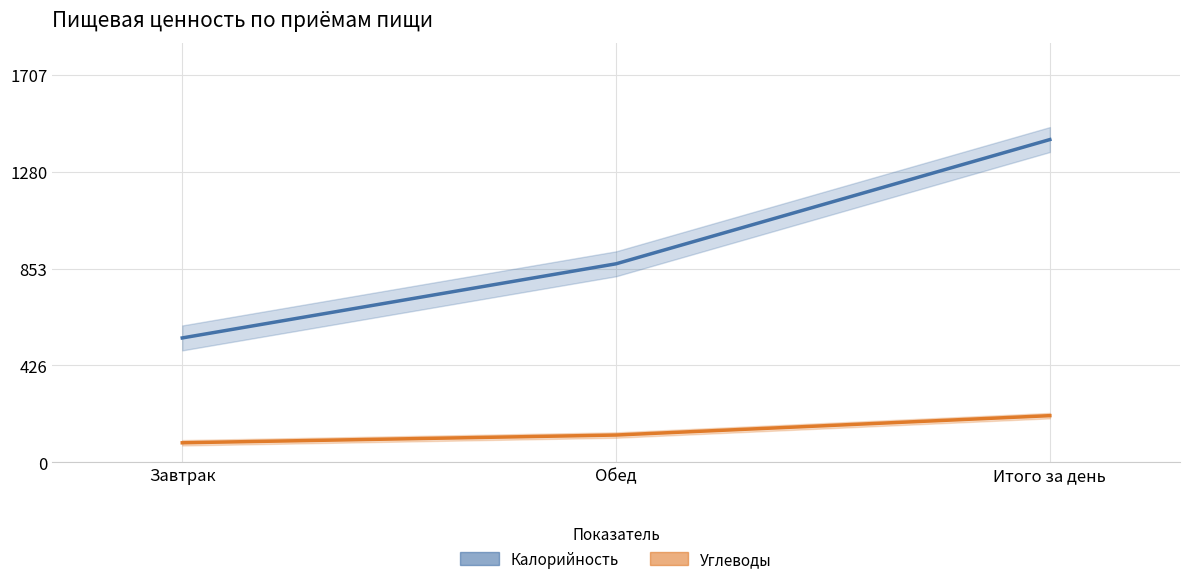

The value of Углеводы at Обед is 119.7. True or false?

True